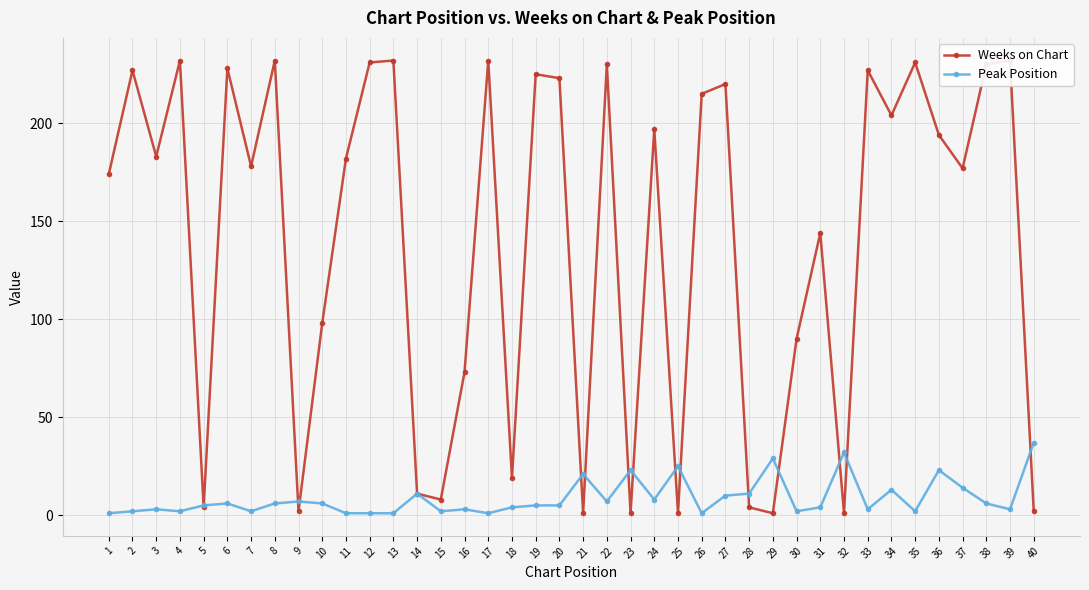

Reading right to left, list all the values displayed in this chart.

Weeks on Chart: 40=2	39=232	38=230	37=177	36=194	35=231	34=204	33=227	32=1	31=144	30=90	29=1	28=4	27=220	26=215	25=1	24=197	23=1	22=230	21=1	20=223	19=225	18=19	17=232	16=73	15=8	14=11	13=232	12=231	11=182	10=98	9=2	8=232	7=178	6=228	5=4	4=232	3=183	2=227	1=174
Peak Position: 40=37	39=3	38=6	37=14	36=23	35=2	34=13	33=3	32=32	31=4	30=2	29=29	28=11	27=10	26=1	25=25	24=8	23=23	22=7	21=21	20=5	19=5	18=4	17=1	16=3	15=2	14=11	13=1	12=1	11=1	10=6	9=7	8=6	7=2	6=6	5=5	4=2	3=3	2=2	1=1